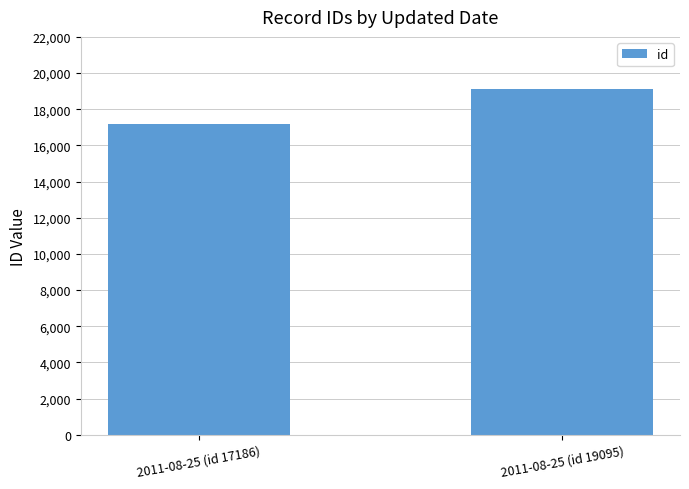

Reading left to right, what are all the values shown in this chart?

2011-08-25 (id 17186)=17186	2011-08-25 (id 19095)=19095